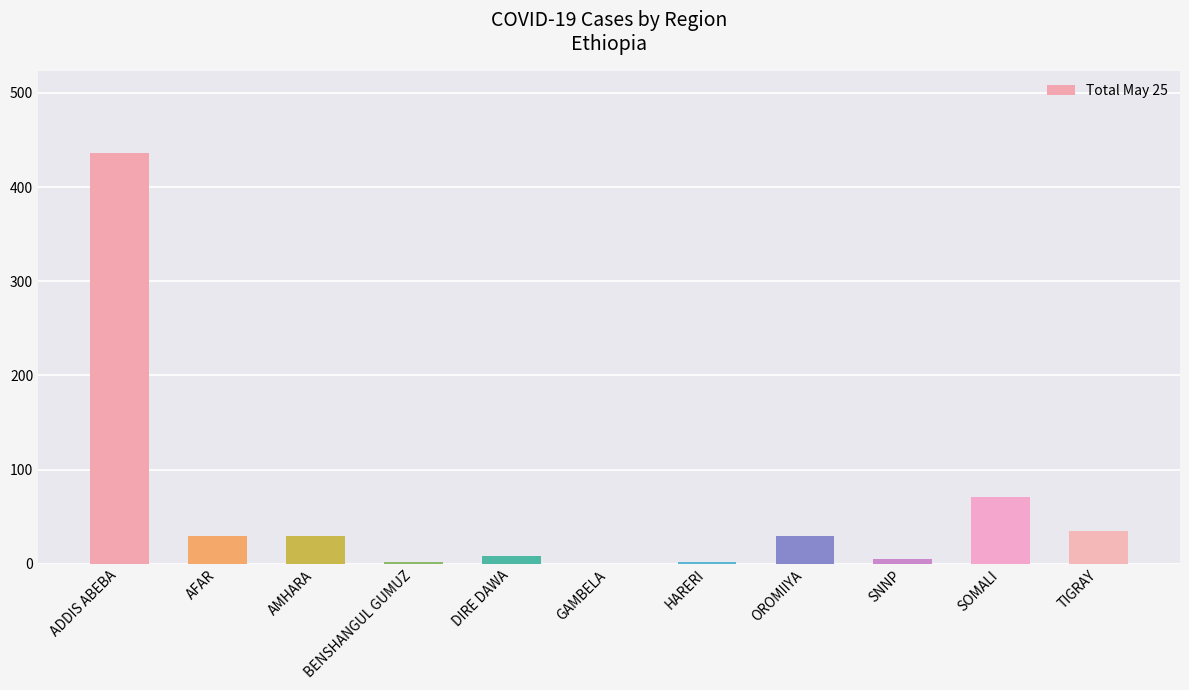

What is the greatest value displayed?

436